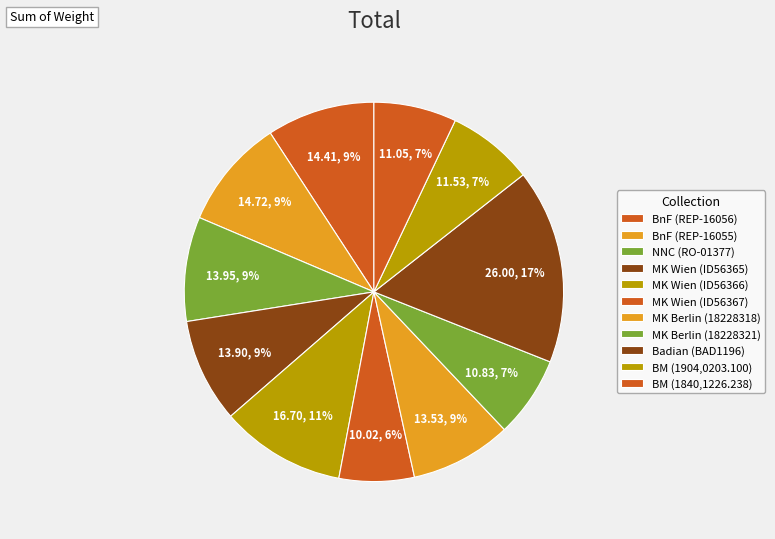

Rank the categories by value from lowest to highest.

Münzkabinett Wien (ID56367), Münzkabinett Berlin (18228321), British Museum (1840,1226.238), British Museum (1904,0203.100), Münzkabinett Berlin (18228318), Münzkabinett Wien (ID56365), National Numismatic Collection (RO-01377), Bibliothèque nationale de France (REP-16056), Bibliothèque nationale de France (REP-16055), Münzkabinett Wien (ID56366), Badian Collection (BAD1196)